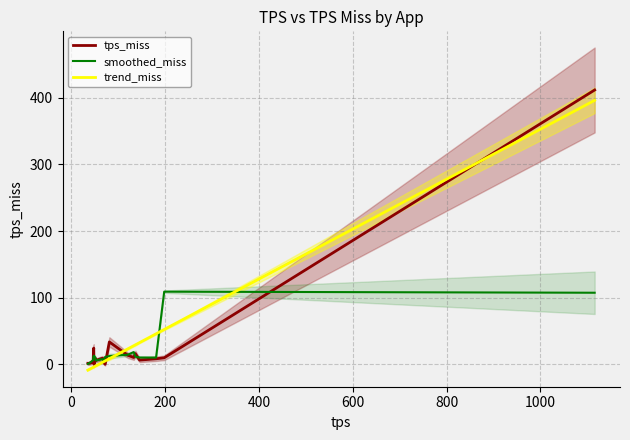

Is the value of trend_miss at −200 greater than the value of smoothed_miss at 14?

No